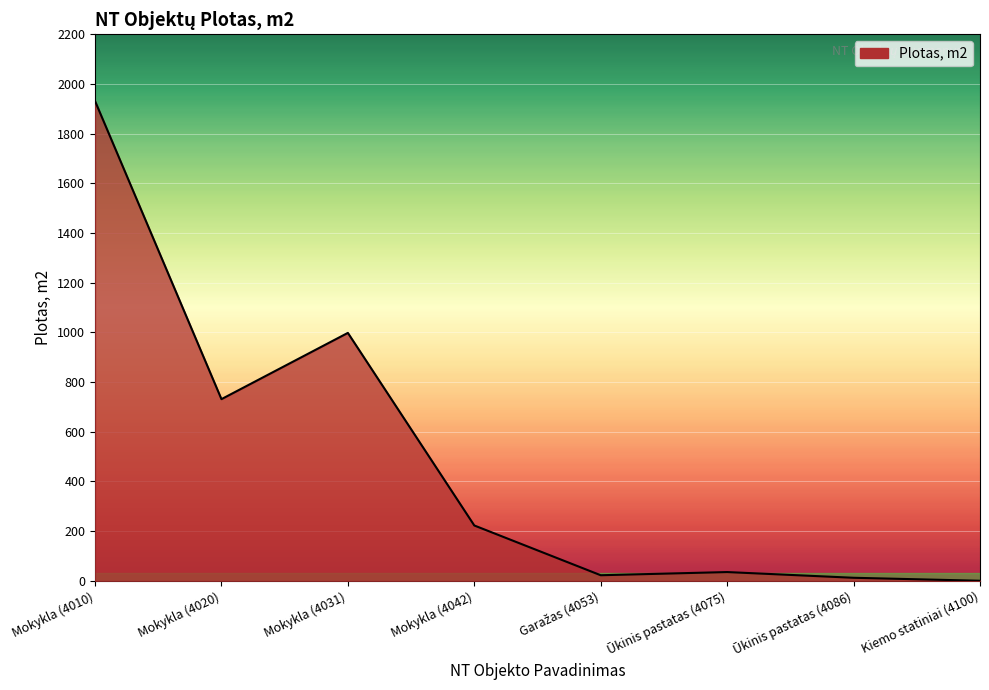

At which label is the value closest to 965?

Mokykla (4031)